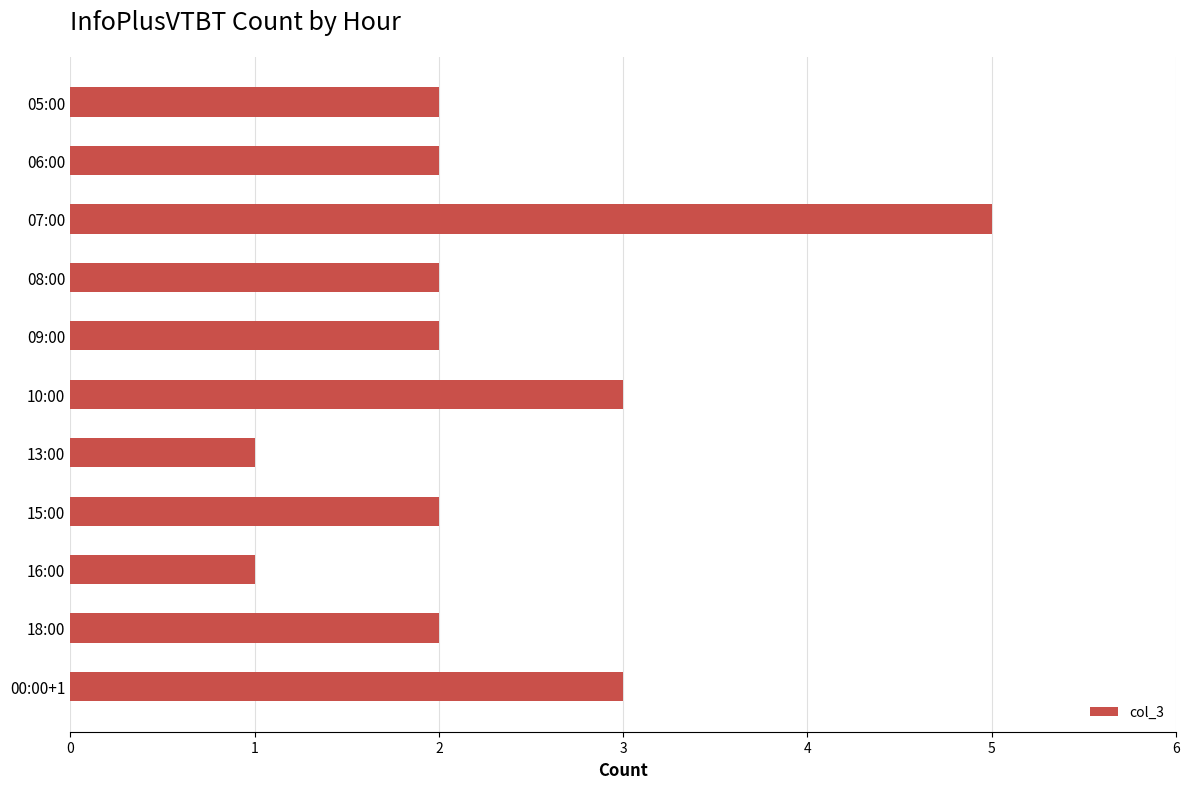

What is the sum of all values?

25